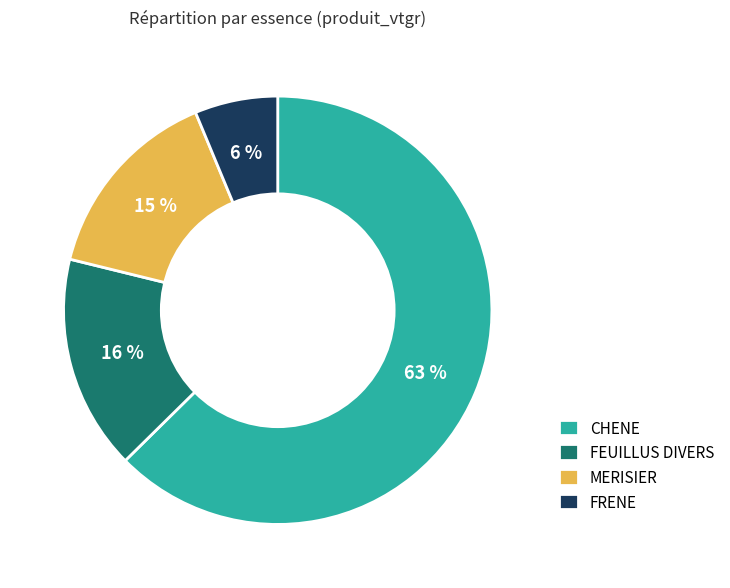

Is the sum of MERISIER and FRENE greater than half?

No